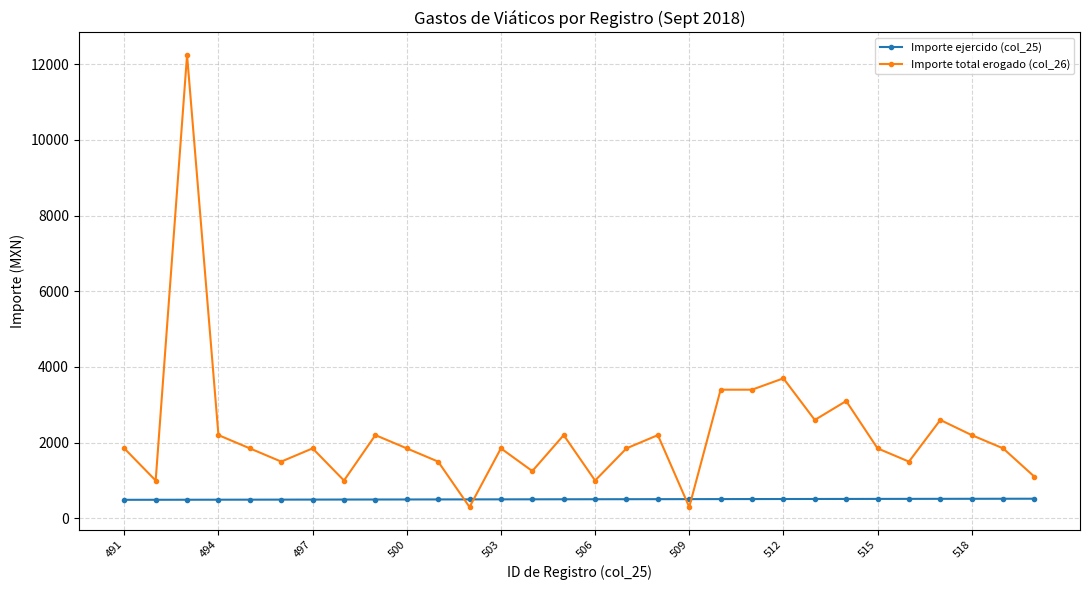

Which series has the widest spread of values?

Importe total erogado (col_26)